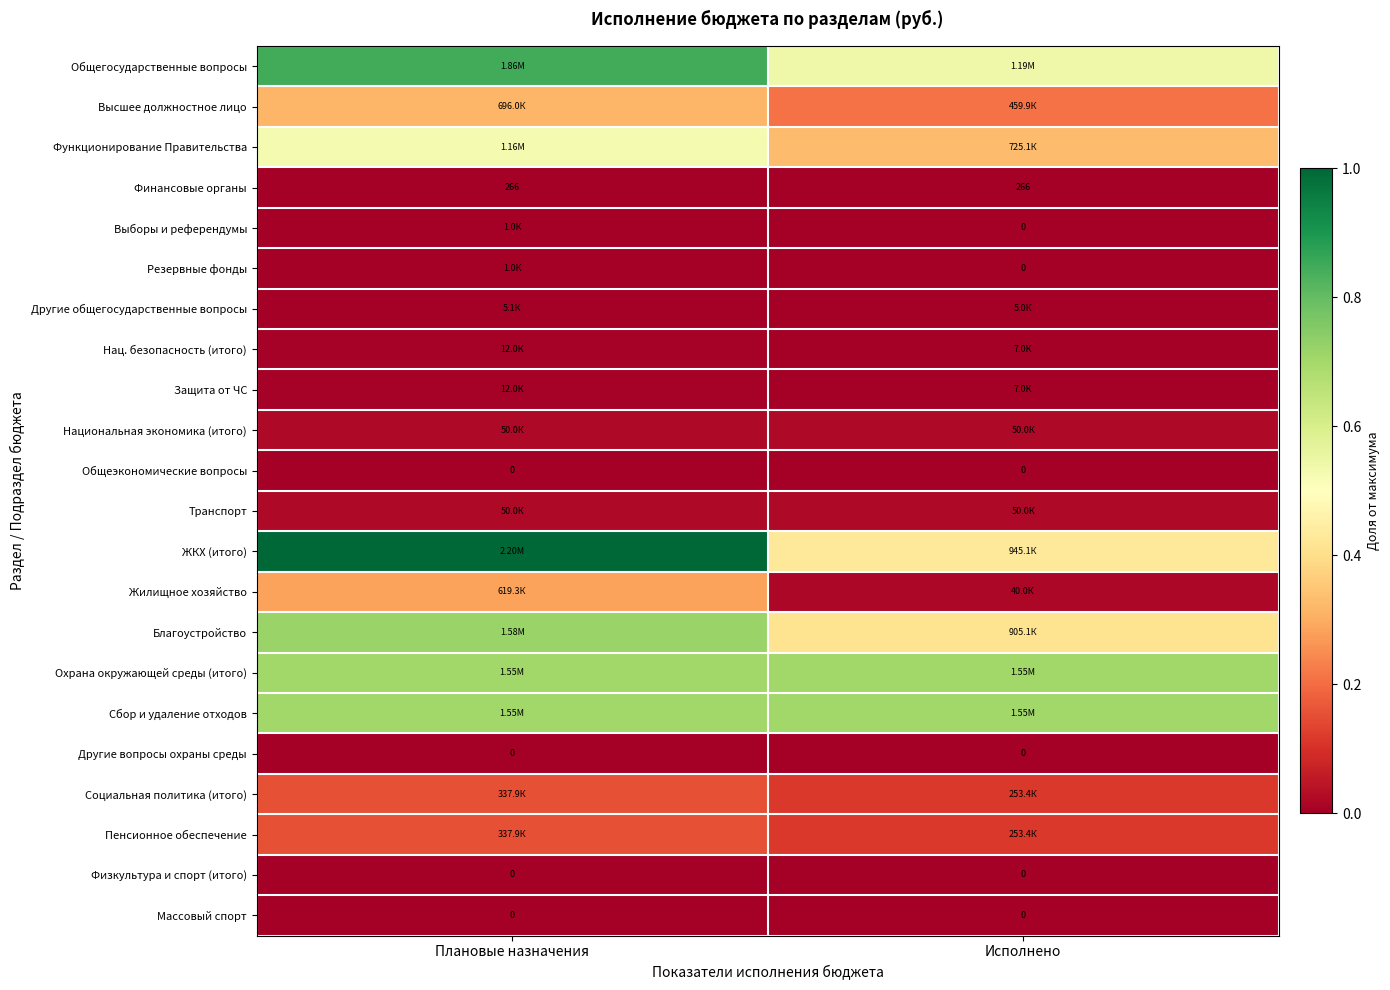

Which category has the lowest value in the Резервные фонды series?

Исполнено